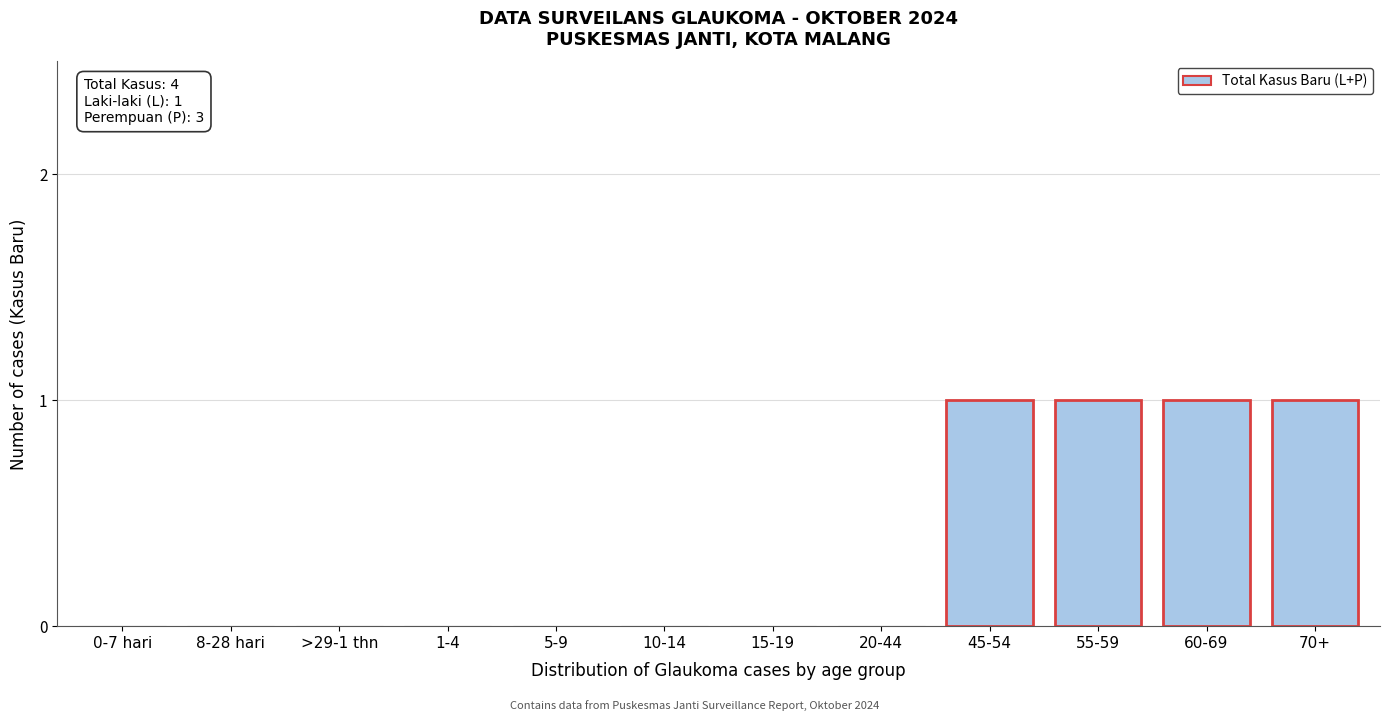

Reading left to right, what are all the values shown in this chart?

0-7 hari=0	8-28 hari=0	>29-1 thn=0	1-4=0	5-9=0	10-14=0	15-19=0	20-44=0	45-54=1	55-59=1	60-69=1	70+=1